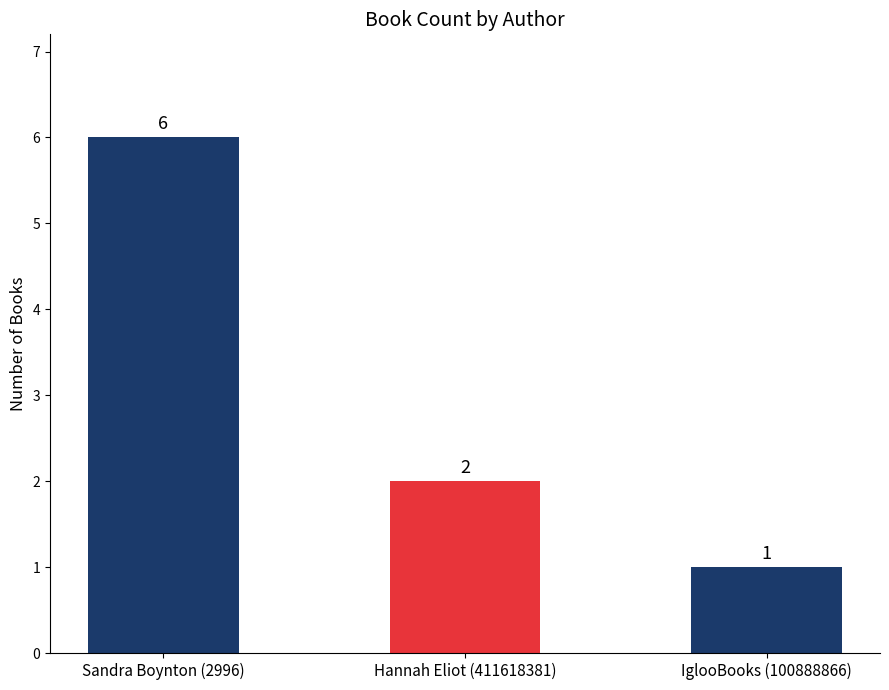

The value at Hannah Eliot (411618381) is 2. True or false?

True